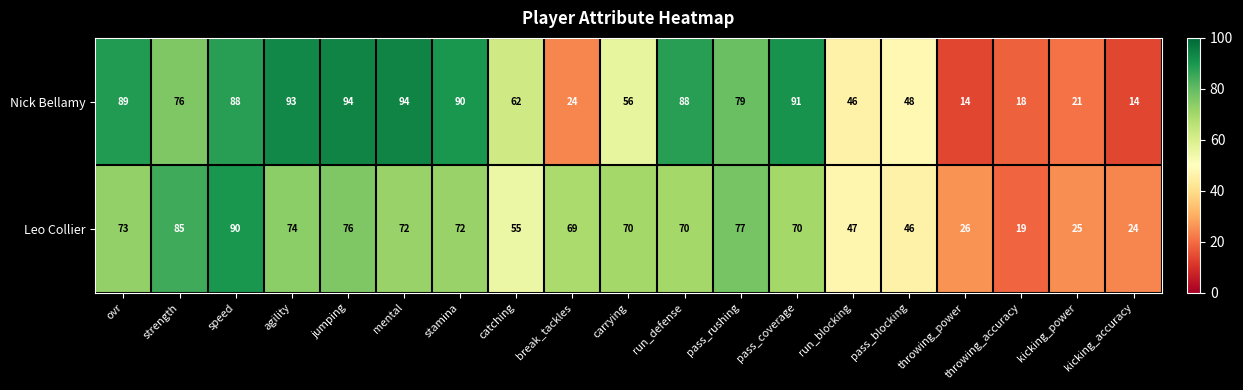

What is the difference between the maximum and minimum values in the Leo Collier series?

71